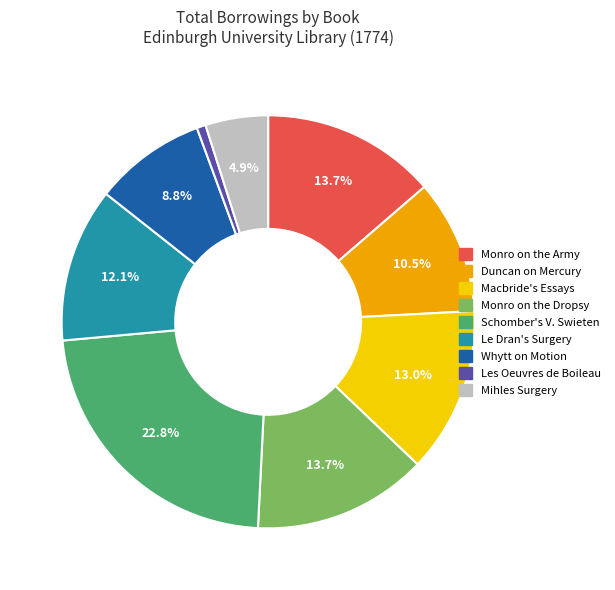

True or false: Whytt on Motion accounts for 9% of the total.

True